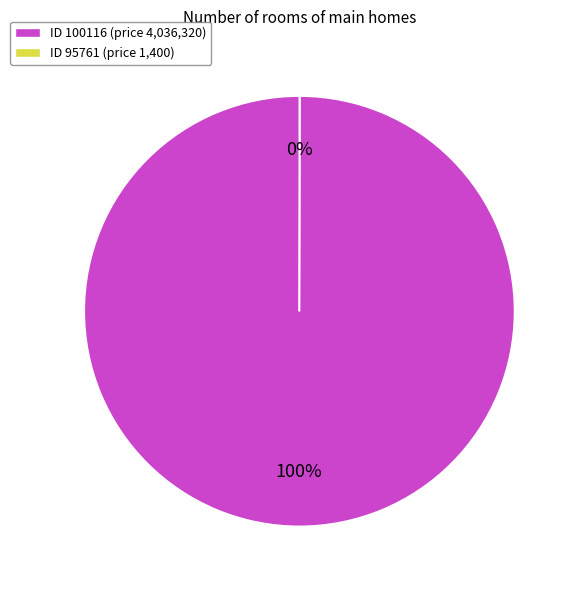

To the nearest percent, what is the difference between the largest and smallest slice percentages?

100%